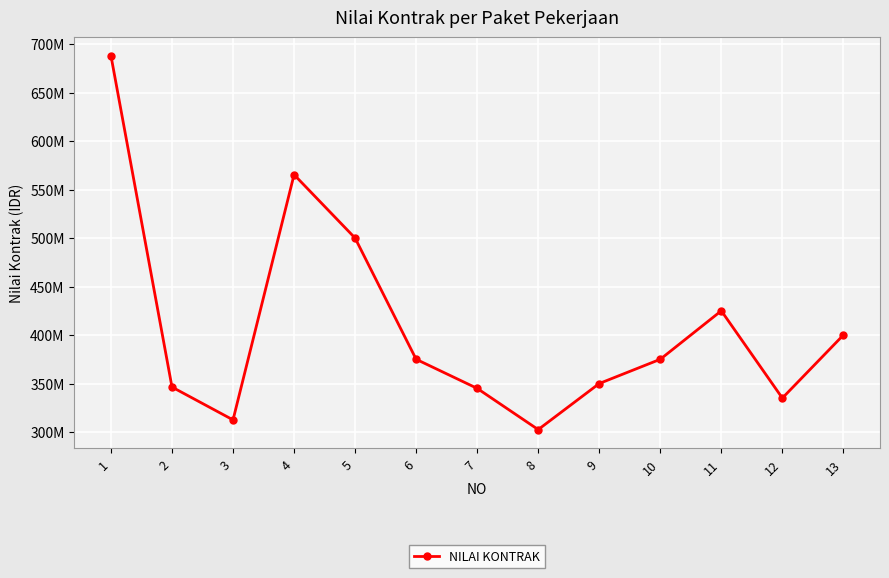

Which has a higher value, 2 or 9?

9